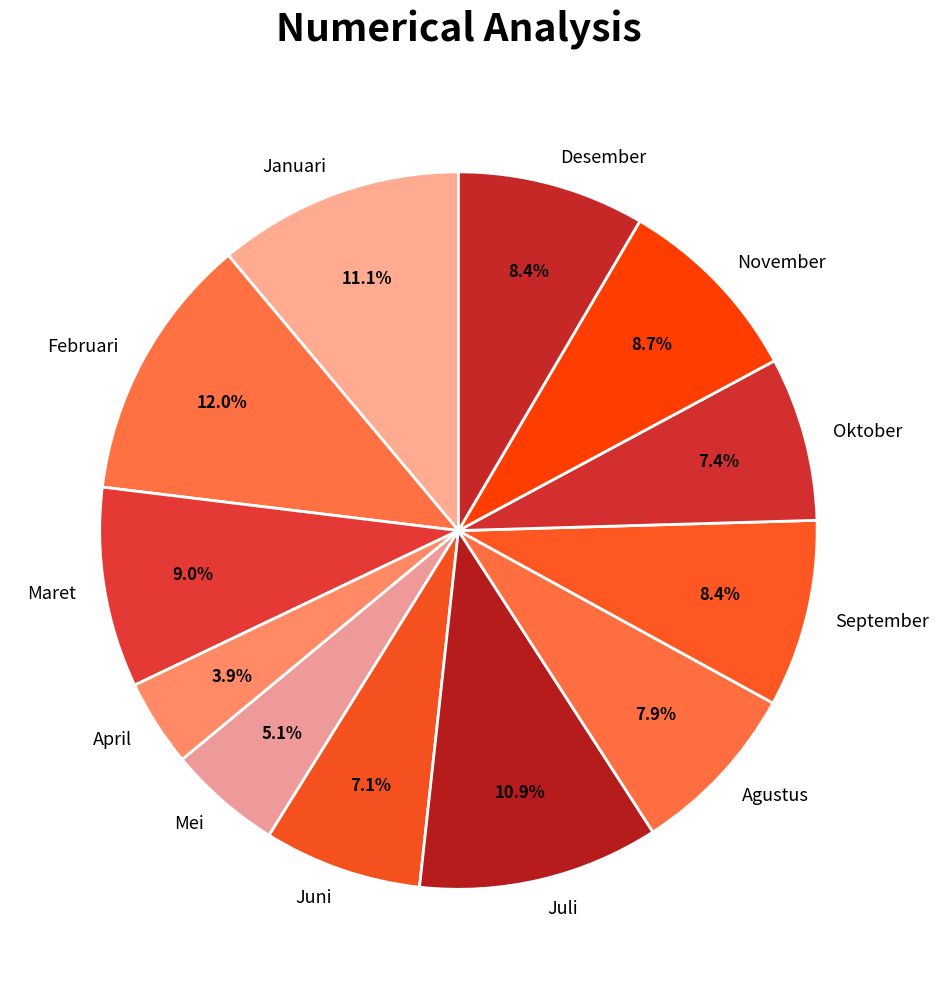

What portion of the pie excludes Maret?

91.0%